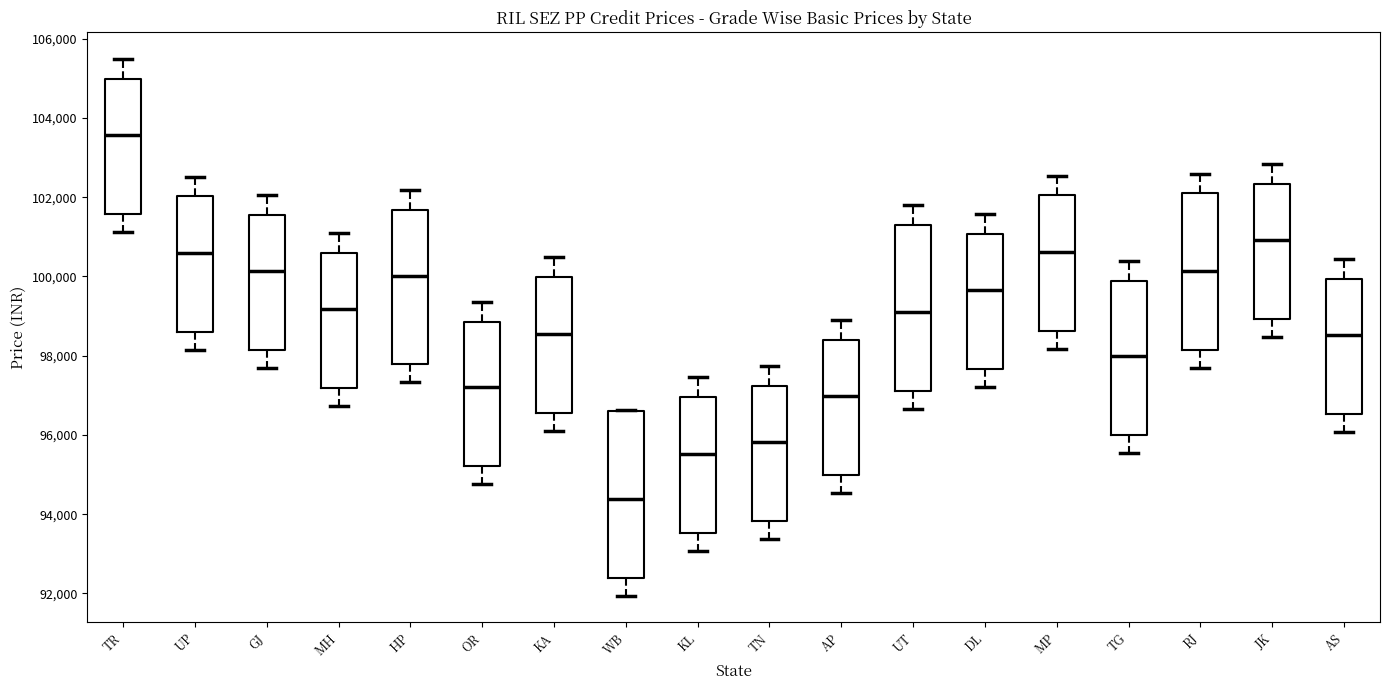

Which box has the lowest median line?

WB